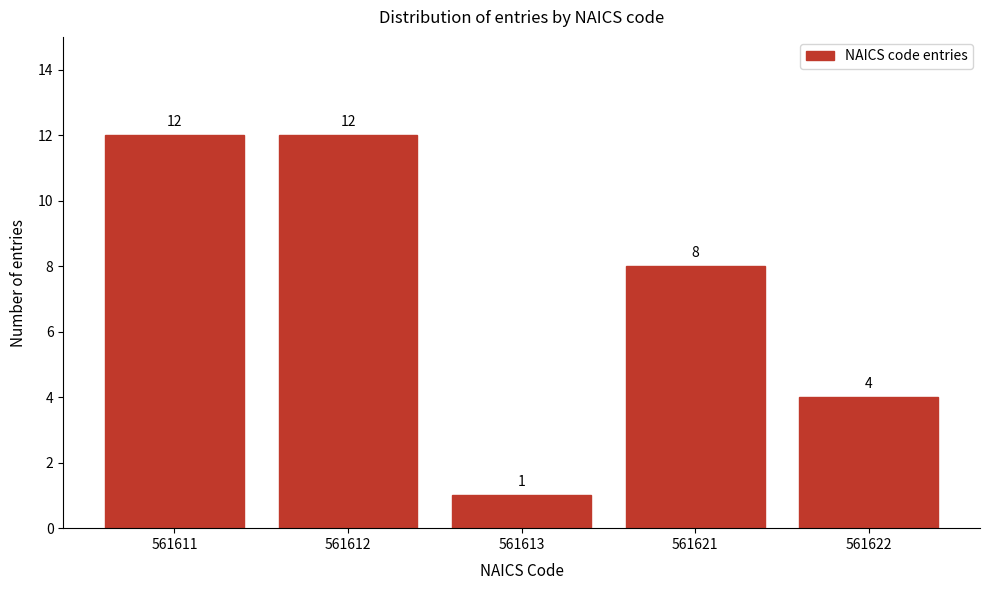

Reading right to left, list all the values displayed in this chart.

4	8	1	12	12